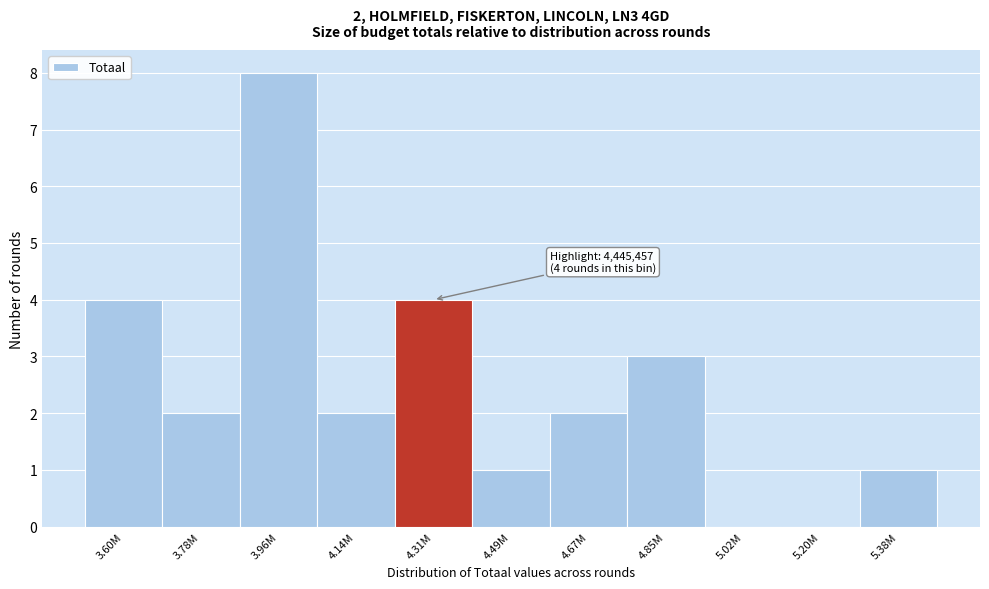

Reading right to left, transcribe all the data shown in this chart.

5.38M=1	5.20M=0	5.02M=0	4.85M=3	4.67M=2	4.49M=1	4.31M=4	4.14M=2	3.96M=8	3.78M=2	3.60M=4